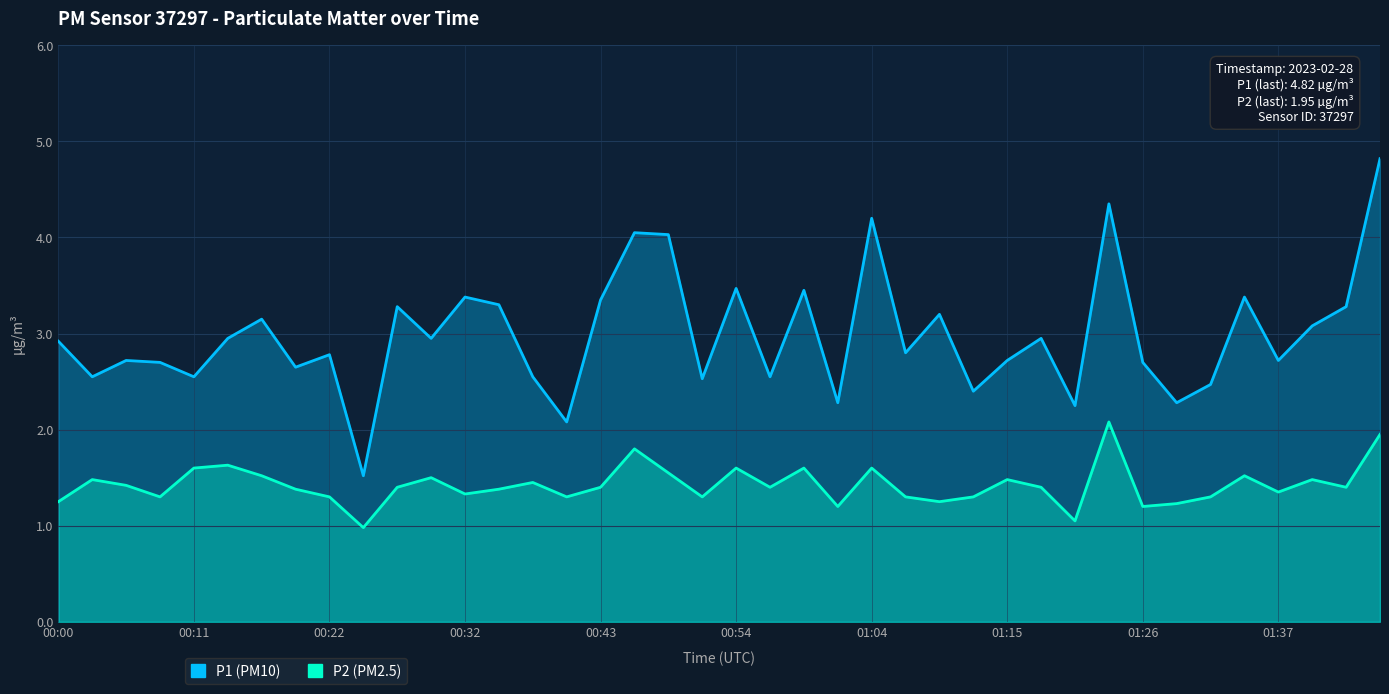

Reading left to right, list all the values displayed in this chart.

P1: 2.9	2.5	2.7	2.7	2.5	3.0	3.1	2.6	2.8	1.5	3.3	3.0	3.4	3.3	2.5	2.1	3.4	4.0	4.0	2.5	3.5	2.5	3.5	2.3	4.2	2.8	3.2	2.4	2.7	3.0	2.2	4.3	2.7	2.3	2.5	3.4	2.7	3.1	3.3	4.8
P2: 1.2	1.5	1.4	1.3	1.6	1.6	1.5	1.4	1.3	1.0	1.4	1.5	1.3	1.4	1.4	1.3	1.4	1.8	1.6	1.3	1.6	1.4	1.6	1.2	1.6	1.3	1.2	1.3	1.5	1.4	1.1	2.1	1.2	1.2	1.3	1.5	1.4	1.5	1.4	1.9